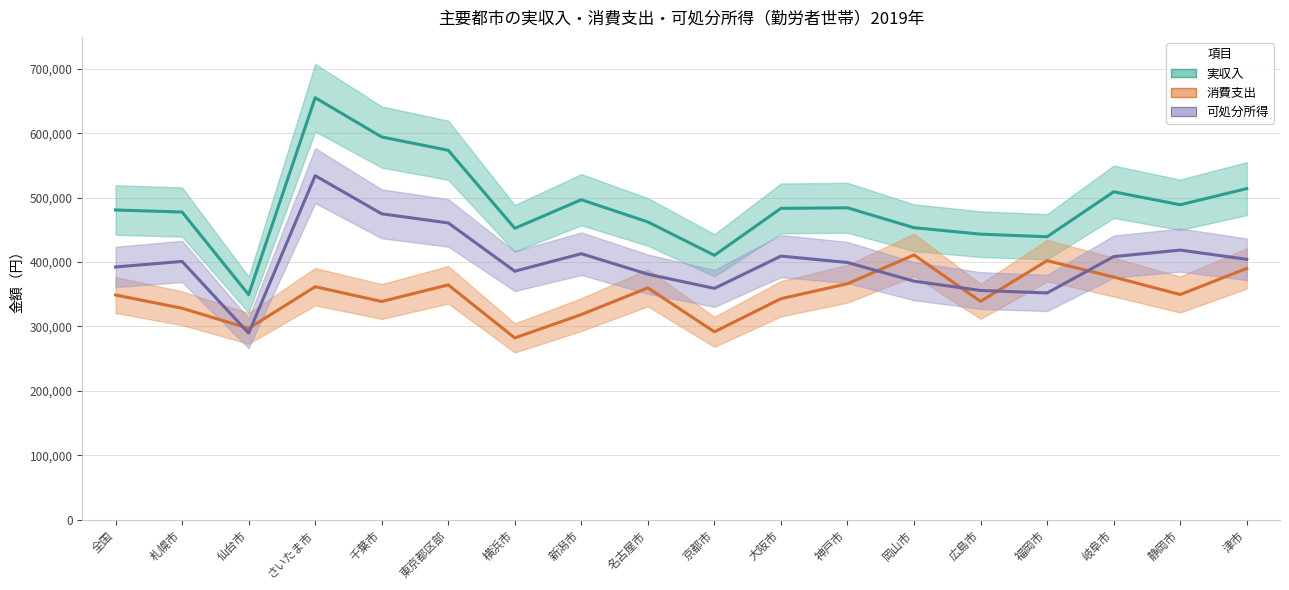

True or false: 消費支出 and 実収入 intersect in this chart.

False